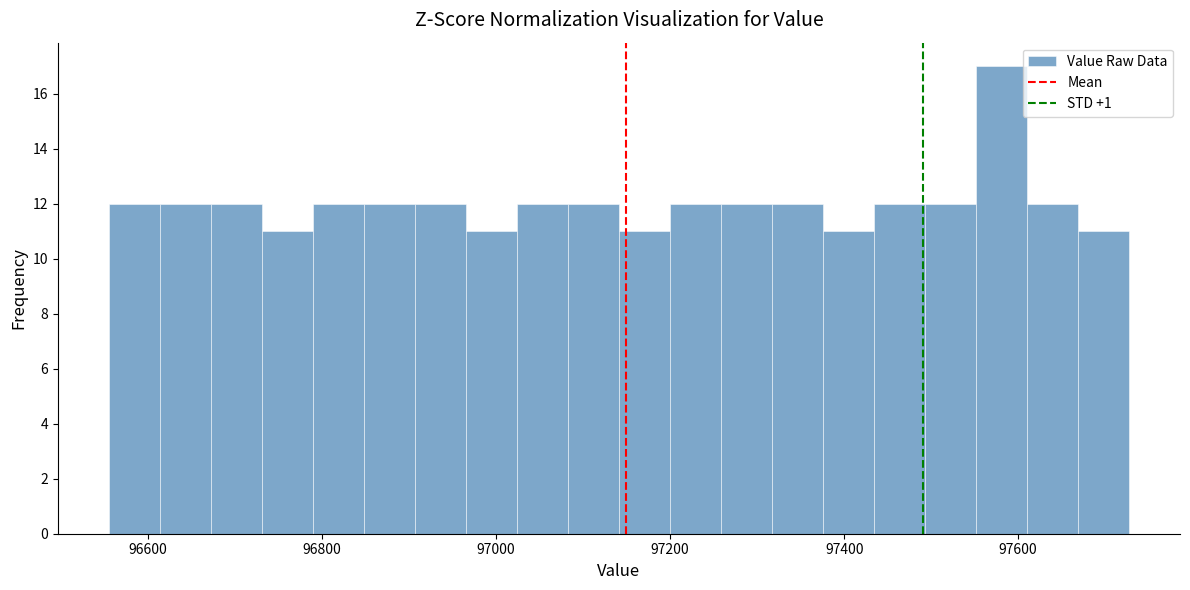

Read against the x-axis, roughly where is the centre of the tallest bar?

97580